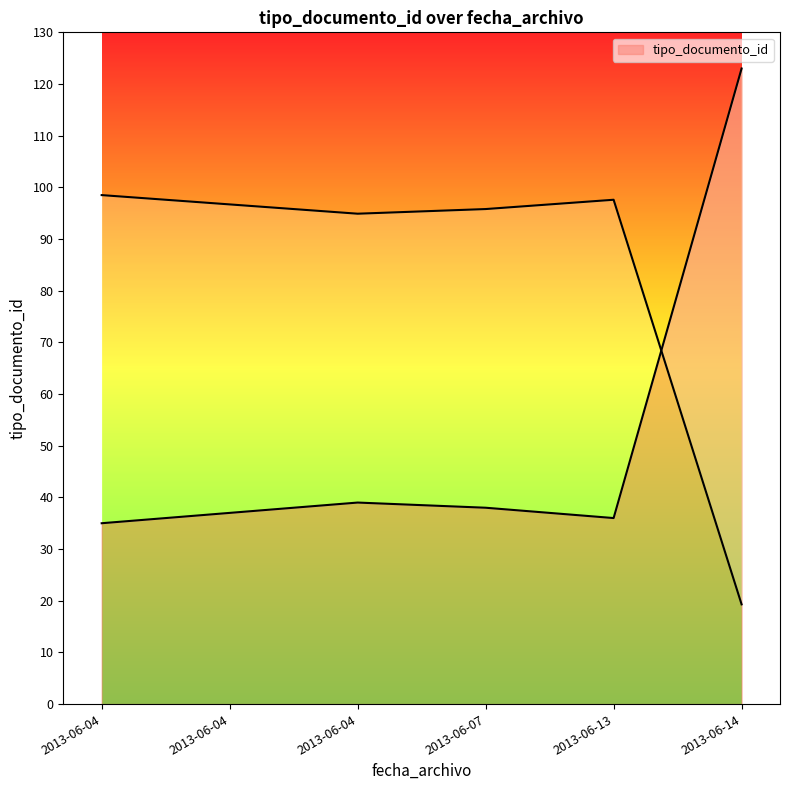

What is the change in value from 2013-06-04 15:17:44 to 2013-06-14 12:29:30?

+84